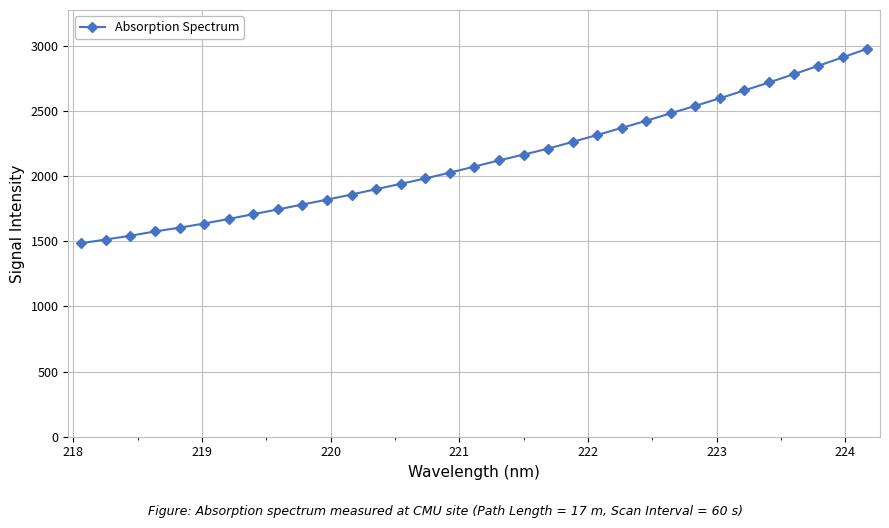

Reading left to right, what are all the values shown in this chart?

1484.3	1513.1	1541.9	1574.7	1603.8	1635.6	1670.7	1707.5	1743.5	1781.6	1818.8	1858.2	1899.1	1940.3	1981.3	2026.1	2072.6	2119.9	2164.3	2210.2	2262.1	2315.0	2369.1	2423.9	2481.8	2538.7	2597.0	2656.9	2717.9	2780.7	2845.0	2910.3	2976.2